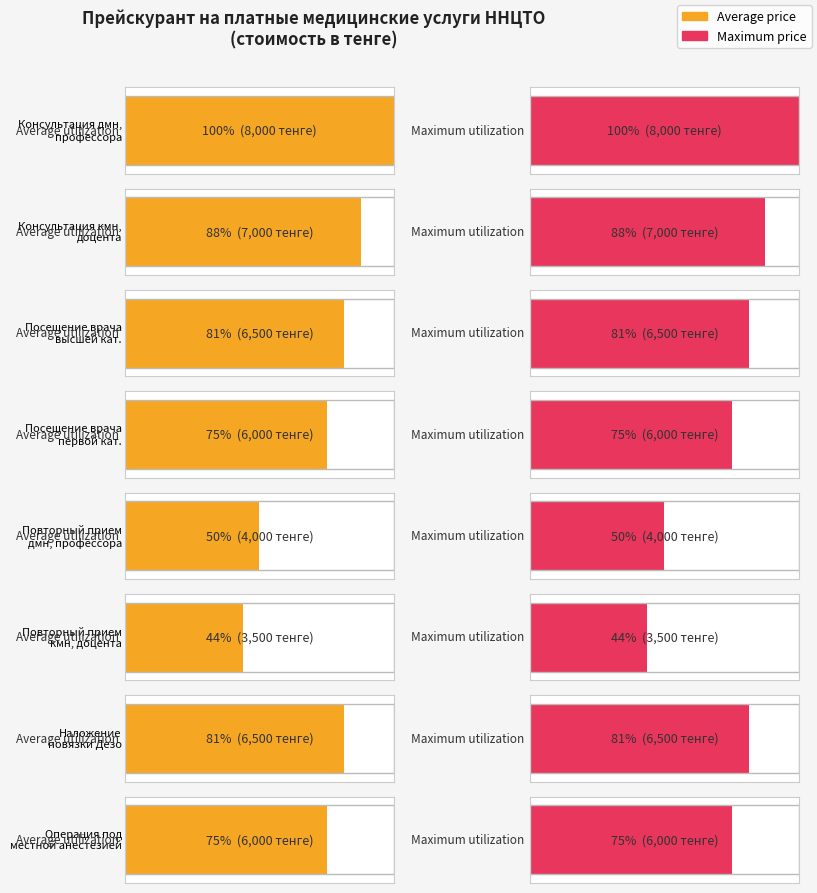

How many distinct data groups are displayed?

2